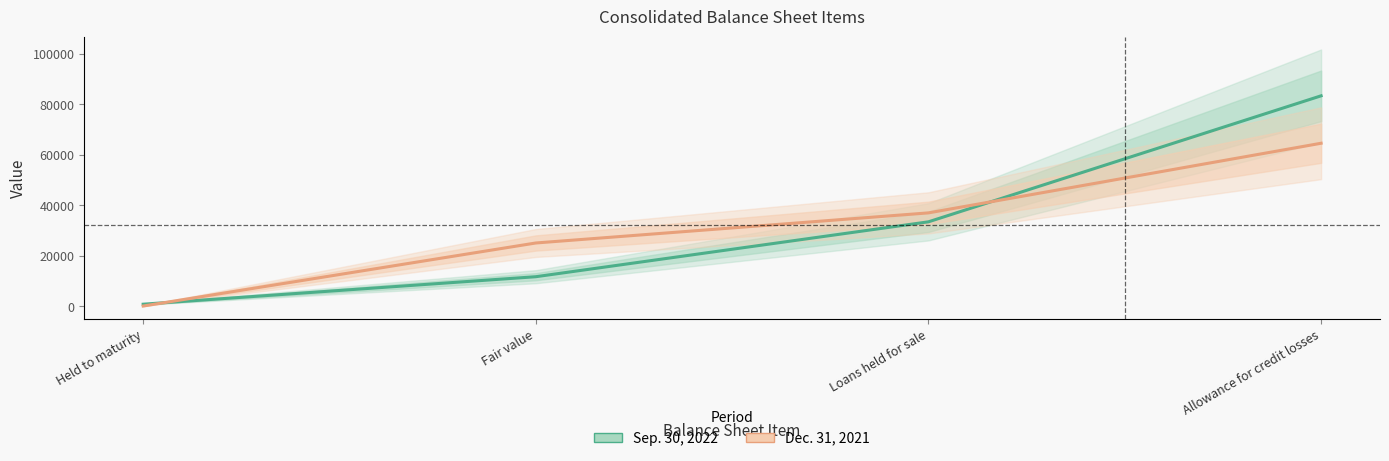

Reading right to left, what are all the values shown in this chart?

Sep. 30, 2022: 83359	33494	11770	892
Dec. 31, 2021: 64586	37032	25117	167